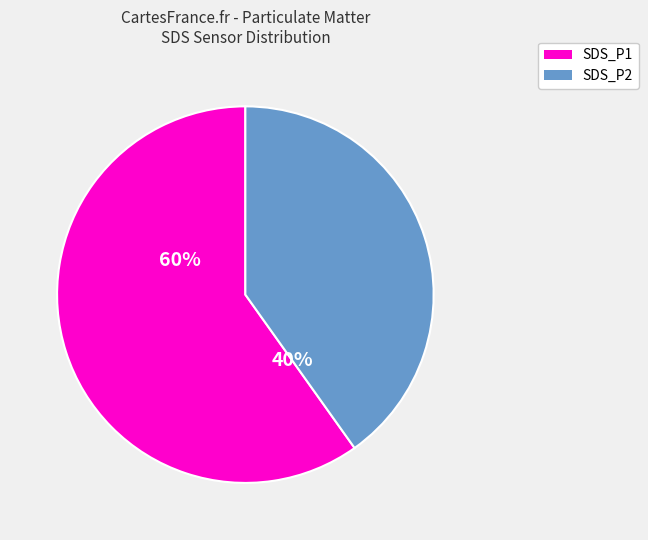

What is the smallest slice in the pie chart?

SDS_P2